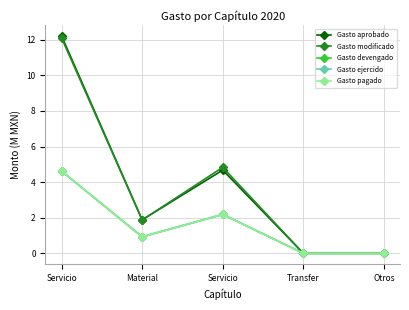

Does the chart have visible grid lines?

Yes